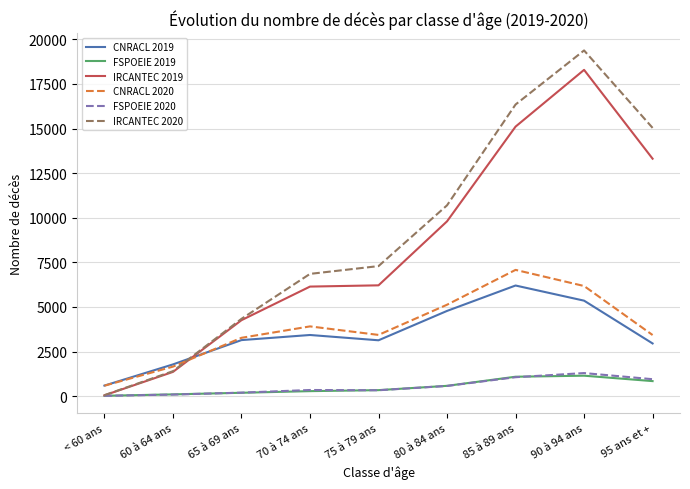

Which series has the widest spread of values?

IRCANTEC 2020